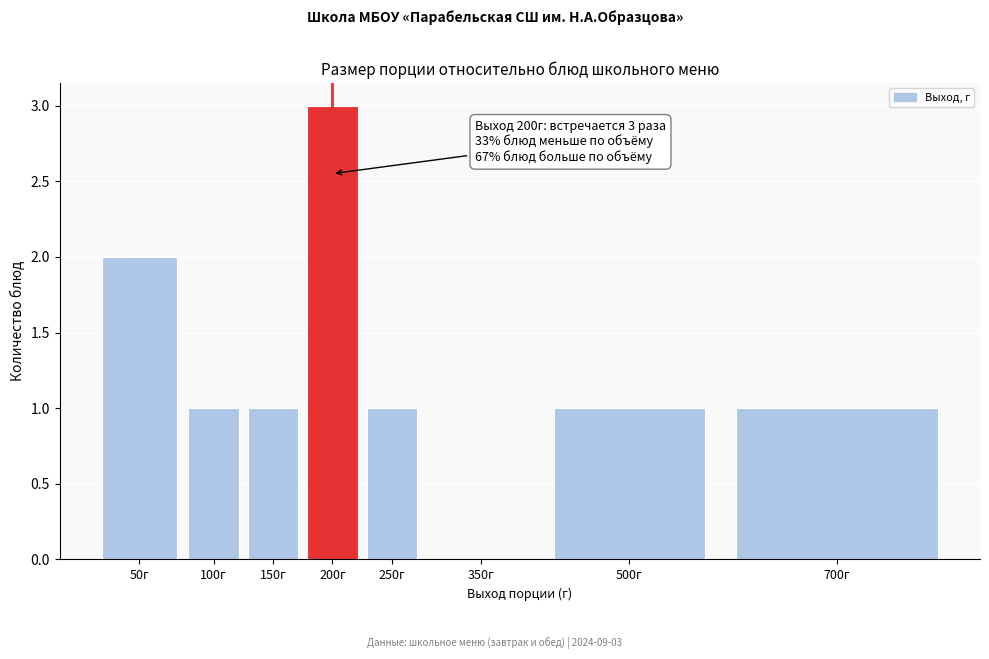

Reading right to left, transcribe all the data shown in this chart.

700г=1	500г=1	350г=0	250г=1	200г=3	150г=1	100г=1	50г=2